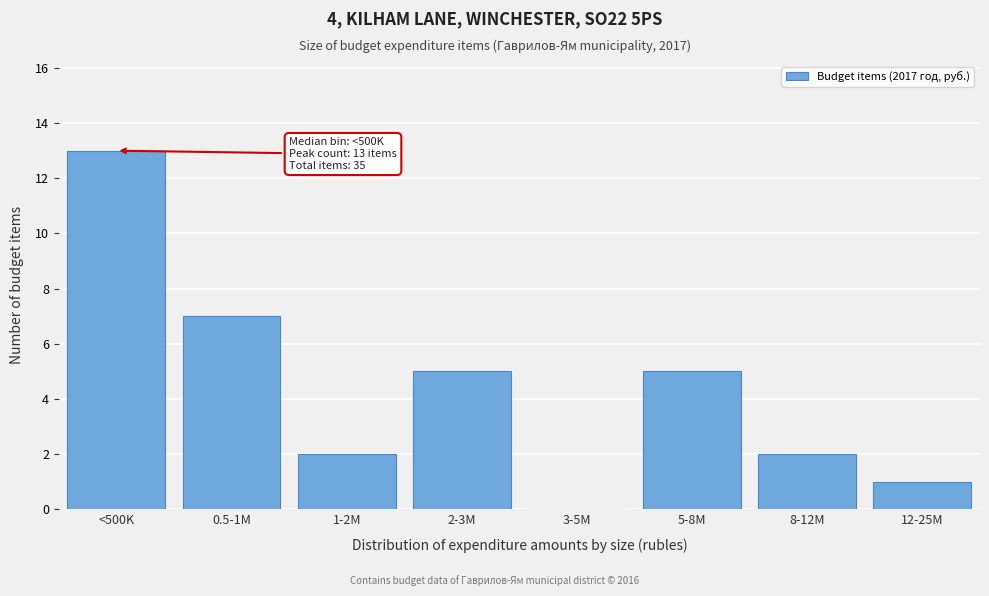

Reading left to right, extract all data points from this chart.

<500K=13	0.5-1M=7	1-2M=2	2-3M=5	3-5M=0	5-8M=5	8-12M=2	12-25M=1